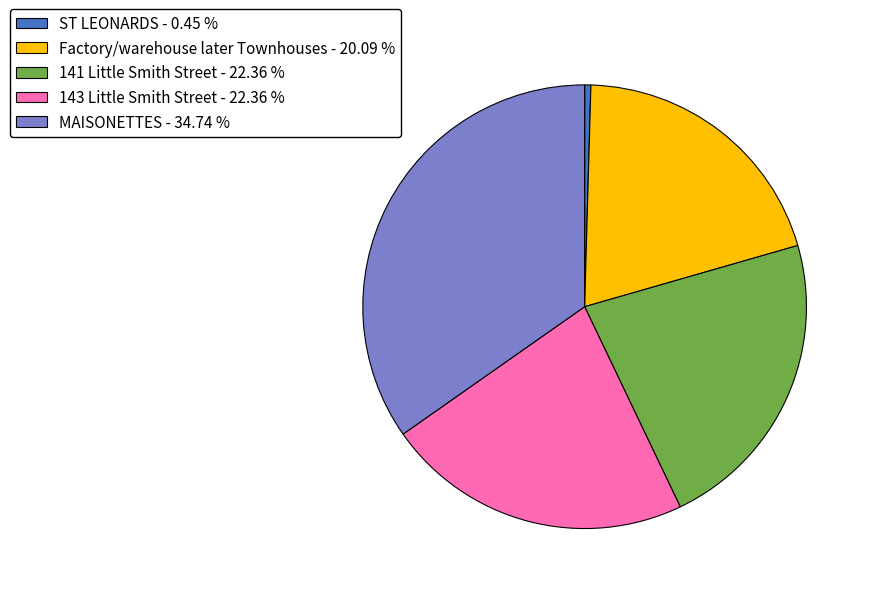

Do ST LEONARDS - 0.45 % and Factory/warehouse later Townhouses - 20.09 % together represent more than half of the pie?

No